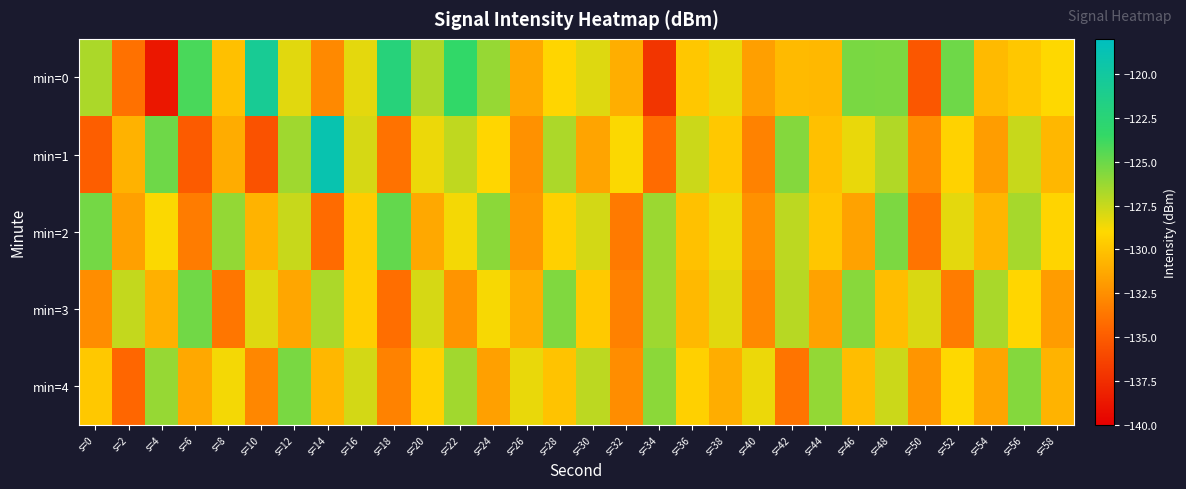

Which has a higher value, s=44 or s=34?

s=44